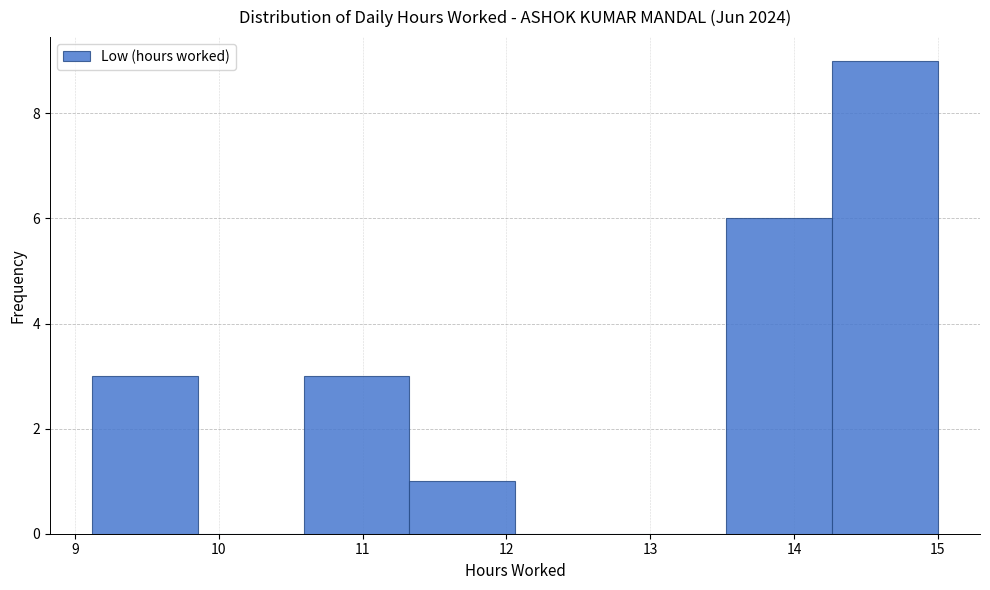

Reading left to right, transcribe this chart: for each bar, give the range it covers on the x-axis and its height. Neither the bar edges nor the heights are printed on the chart, so give them approximately, as read against the axes.

9.1 to 9.9: 3
9.9 to 10.6: 0
10.6 to 11.3: 3
11.3 to 12.1: 1
12.1 to 12.8: 0
12.8 to 13.5: 0
13.5 to 14.3: 6
14.3 to 15.0: 9